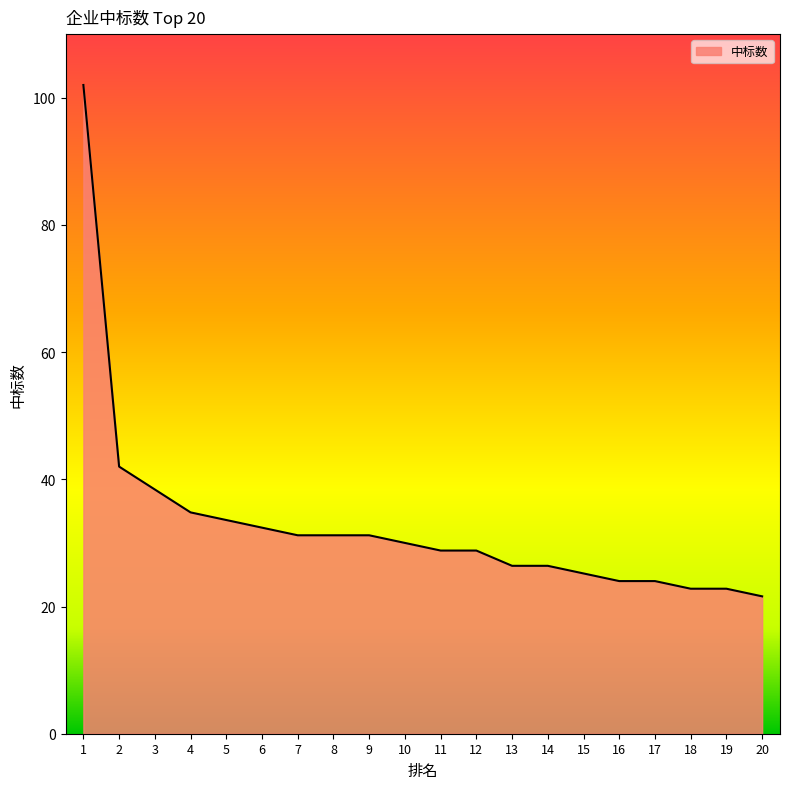

At which category does the chart reach its minimum across all series?

20